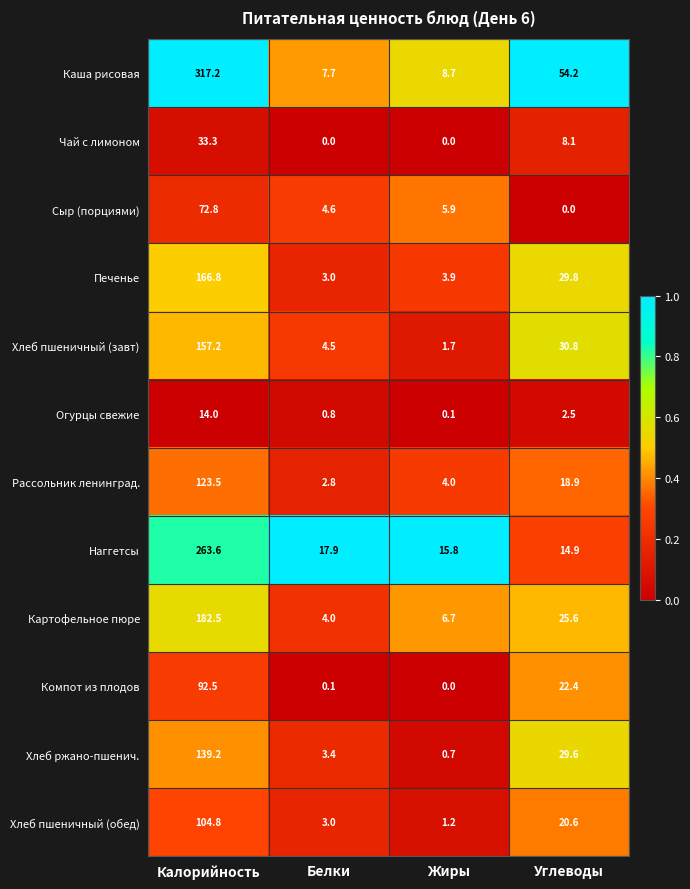

The value of Печенье at Углеводы is 29.8. True or false?

True